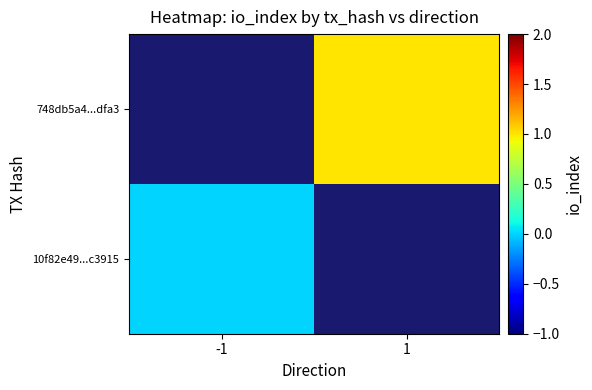

Which category has the lowest value across all series?

-1